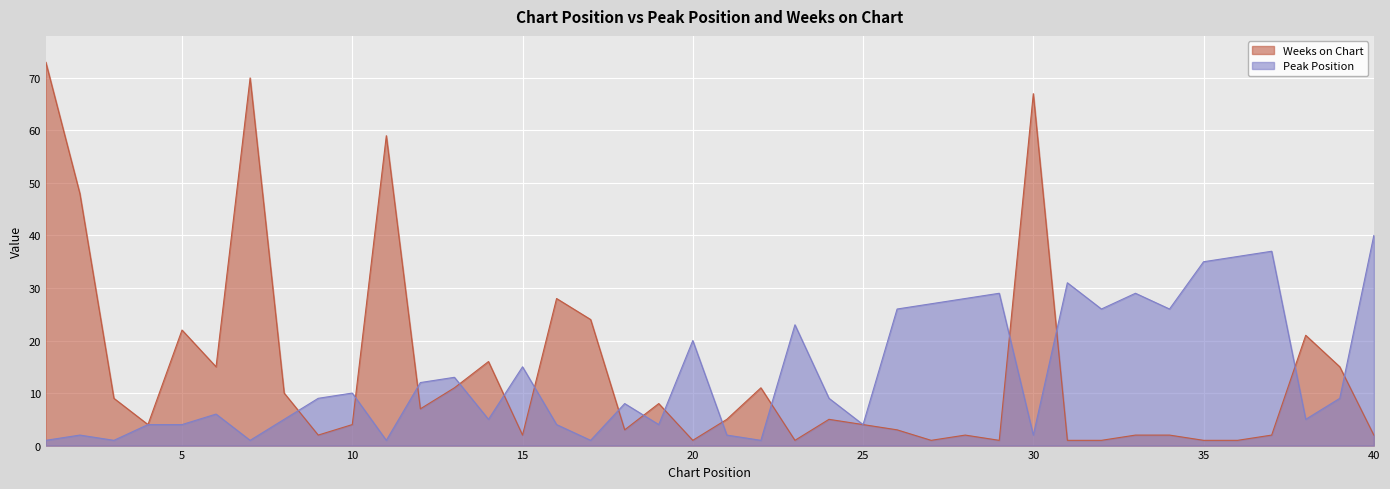

At which category is the sum across all series the highest?

1